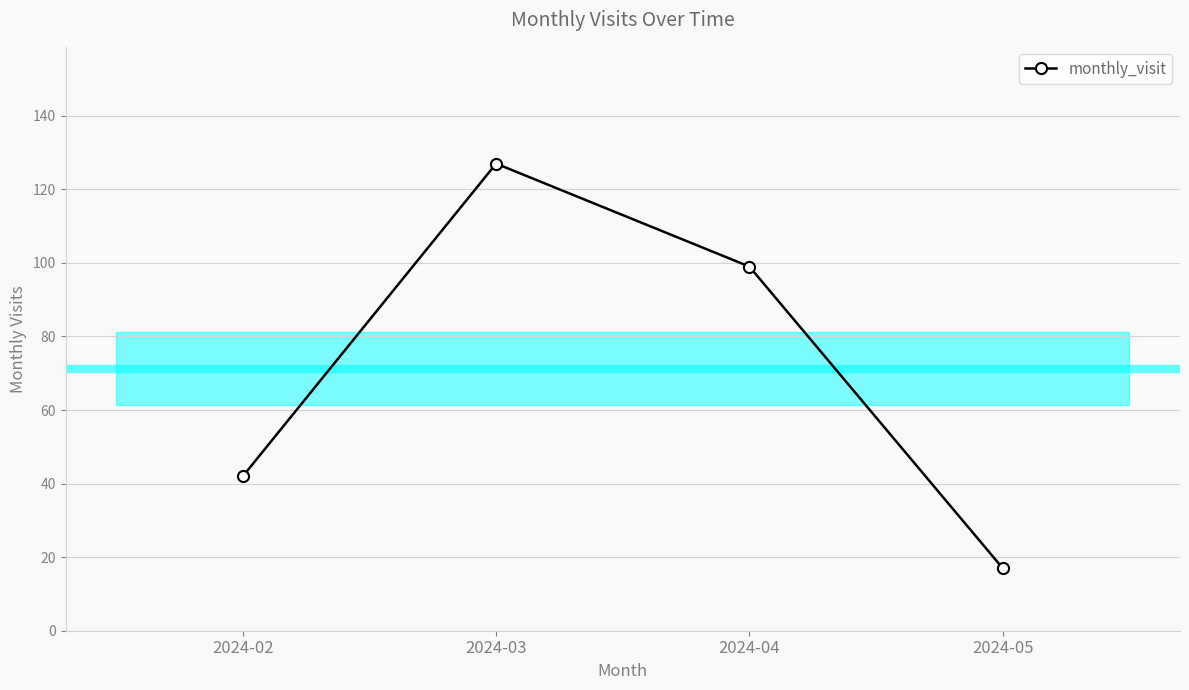

What is the difference between the second highest and second lowest values?

57